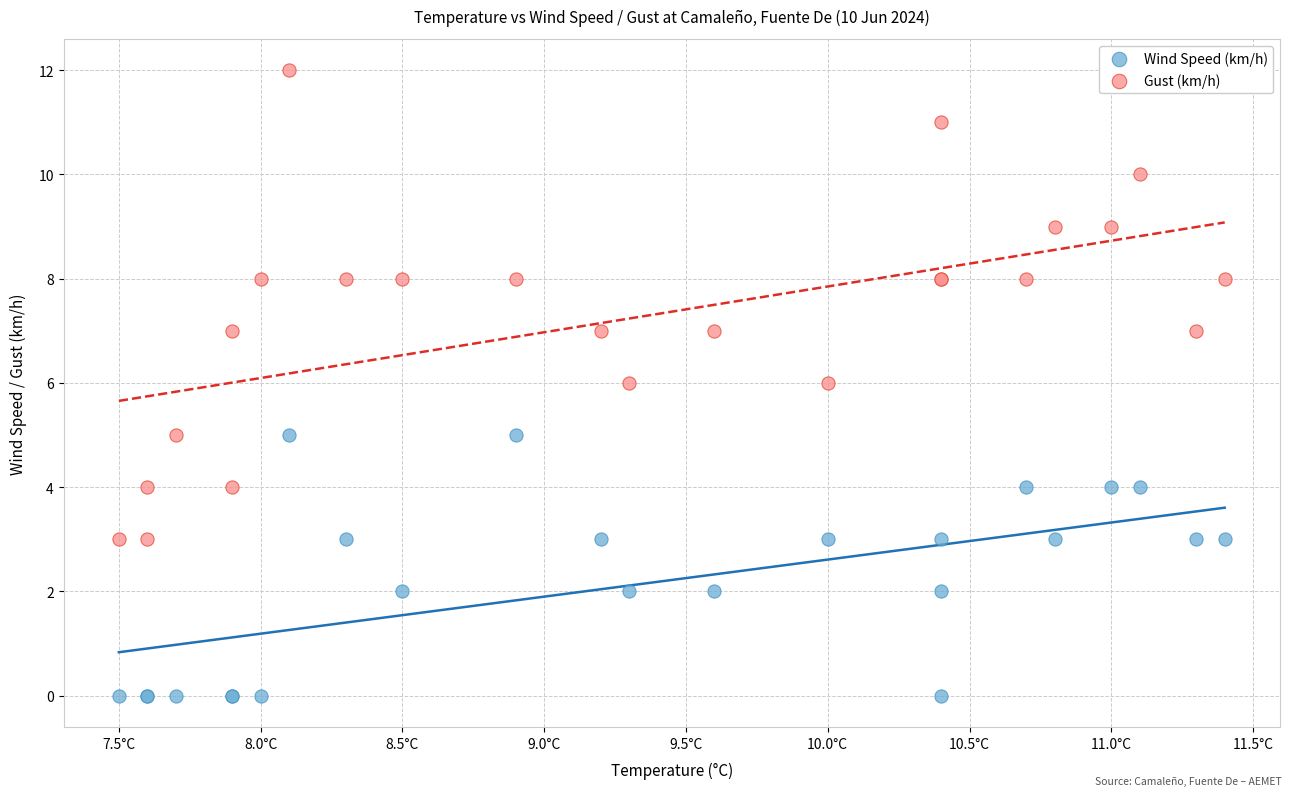

What are all the series names shown in the legend?

Wind Speed (km/h), Gust (km/h)